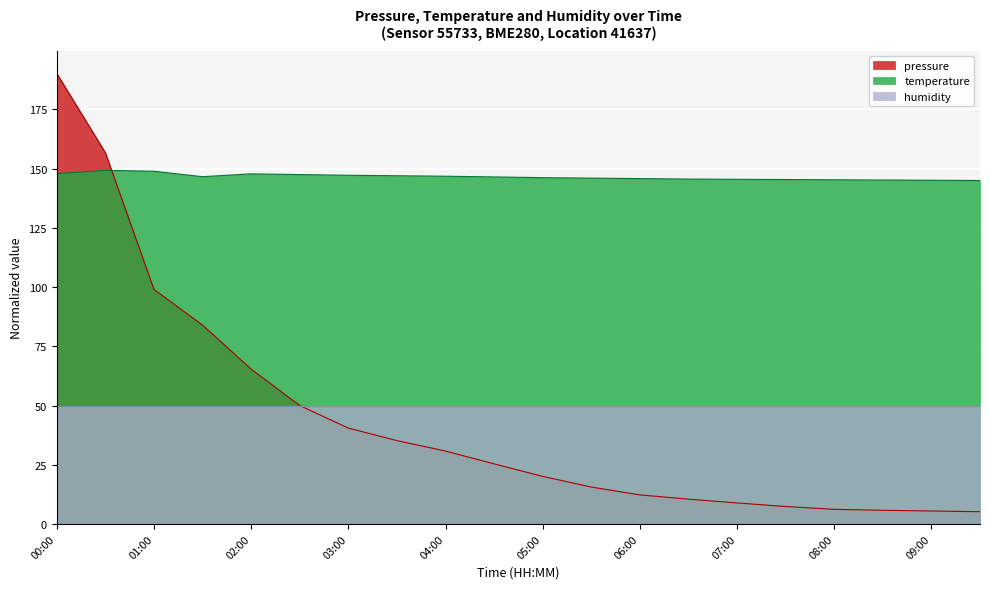

At which category is the sum across all series the highest?

00:00